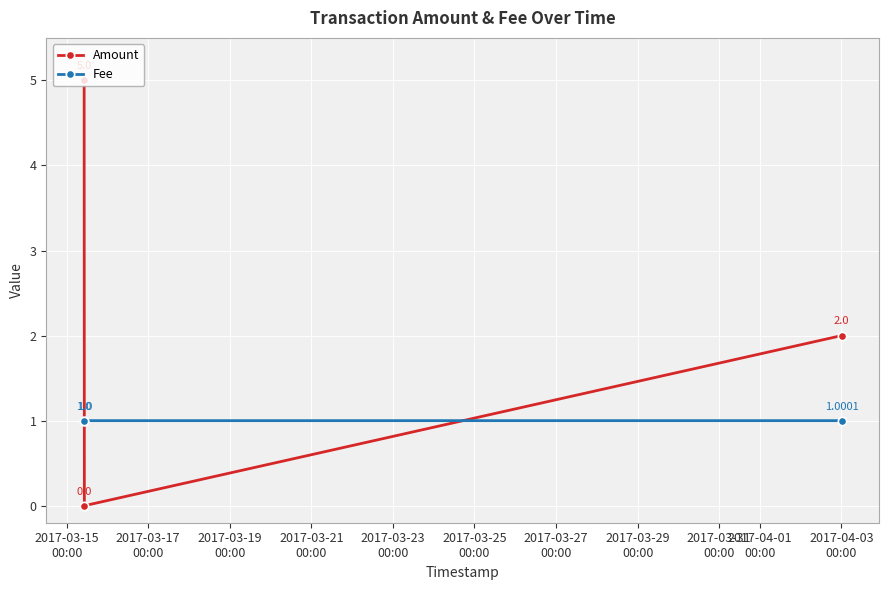

Which series has the largest total across all categories?

Amount